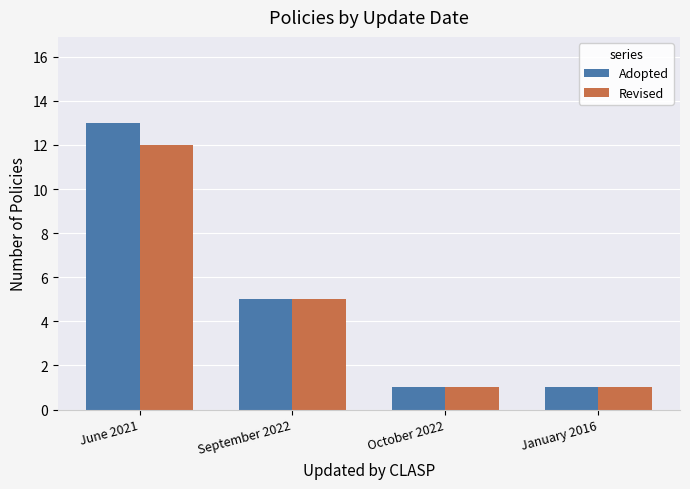

What is the greatest value displayed?

13